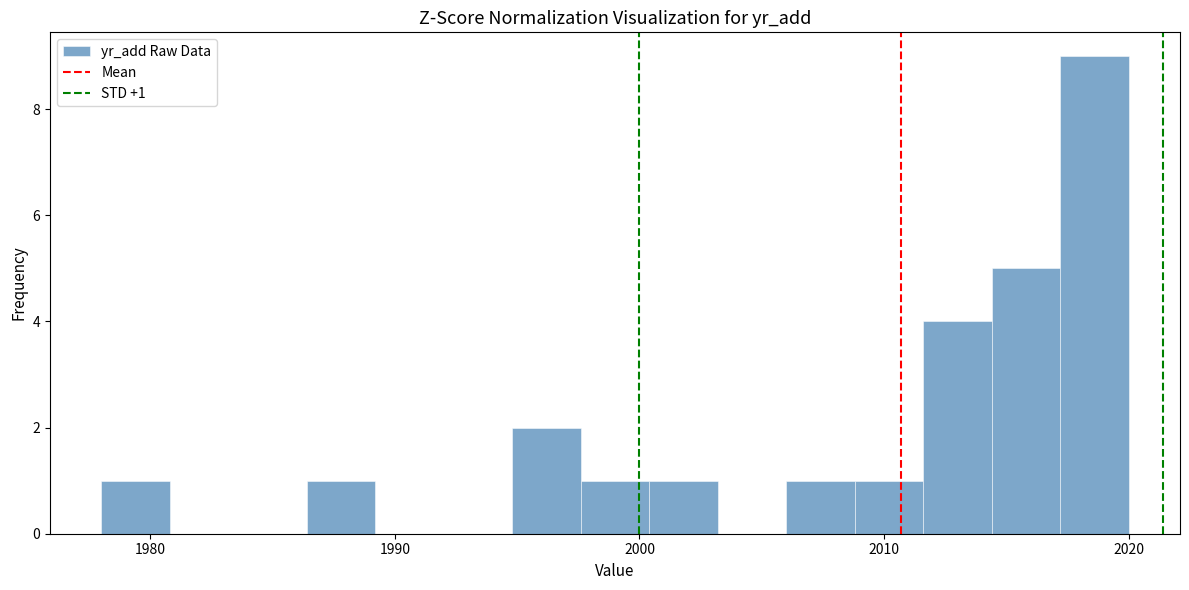

Read against the x-axis, roughly where is the centre of the tallest bar?

2019